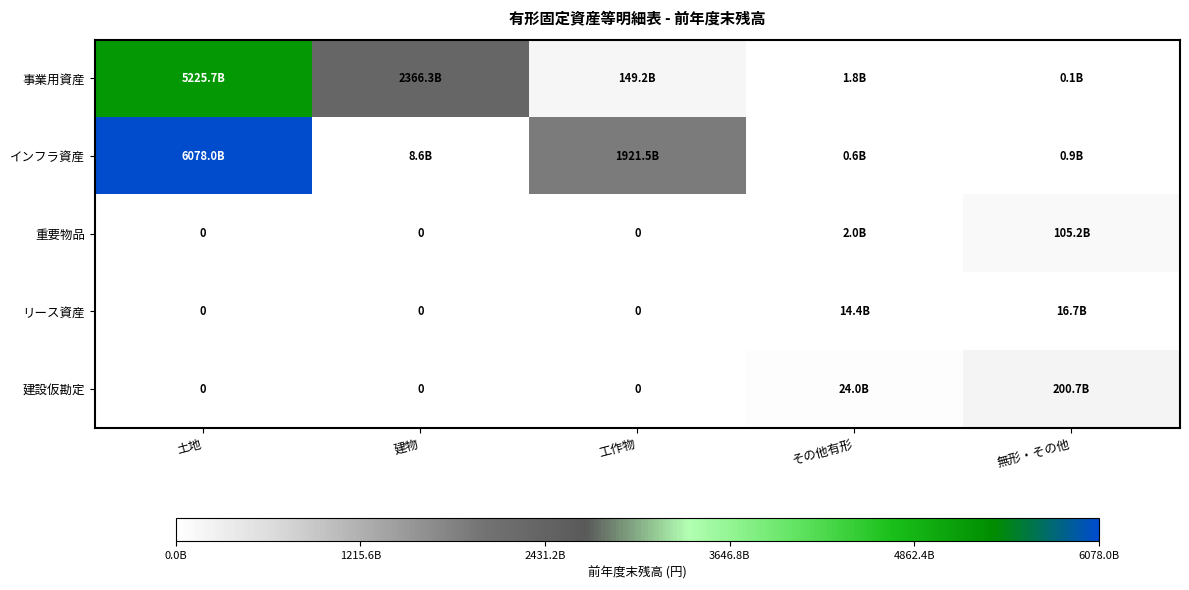

What is the average value of the リース資産 series?

6215192364